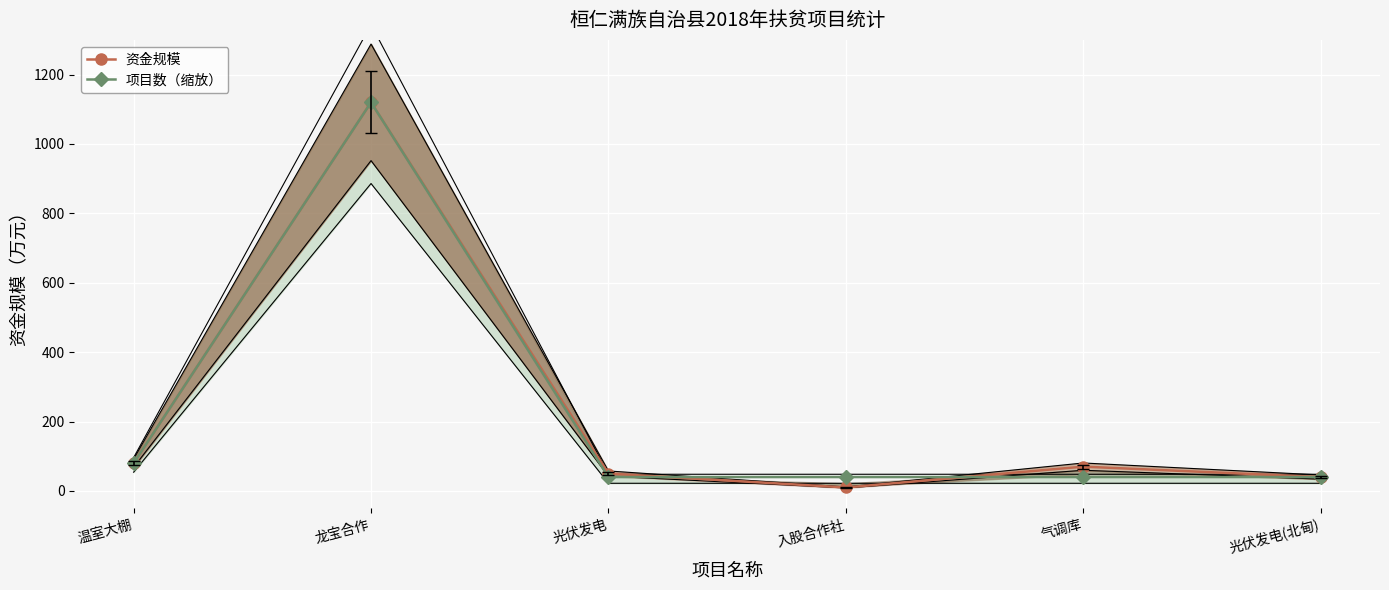

At which label is 项目数（缩放） closest to 580?

温室大棚